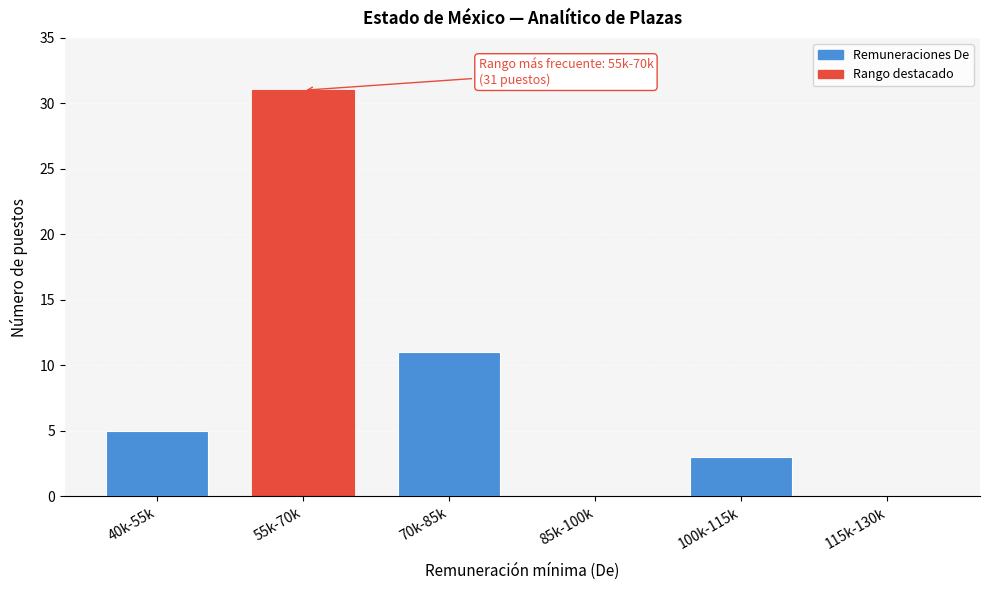

Reading right to left, what are all the values shown in this chart?

115k-130k=0	100k-115k=3	85k-100k=0	70k-85k=11	55k-70k=31	40k-55k=5